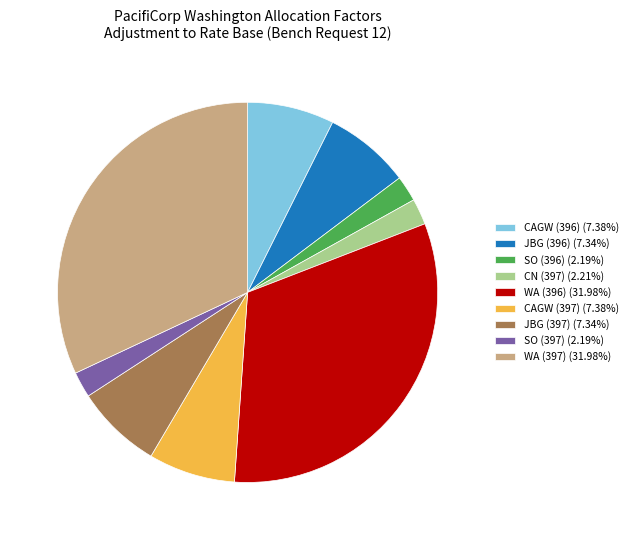

Is there a majority slice in this chart?

No